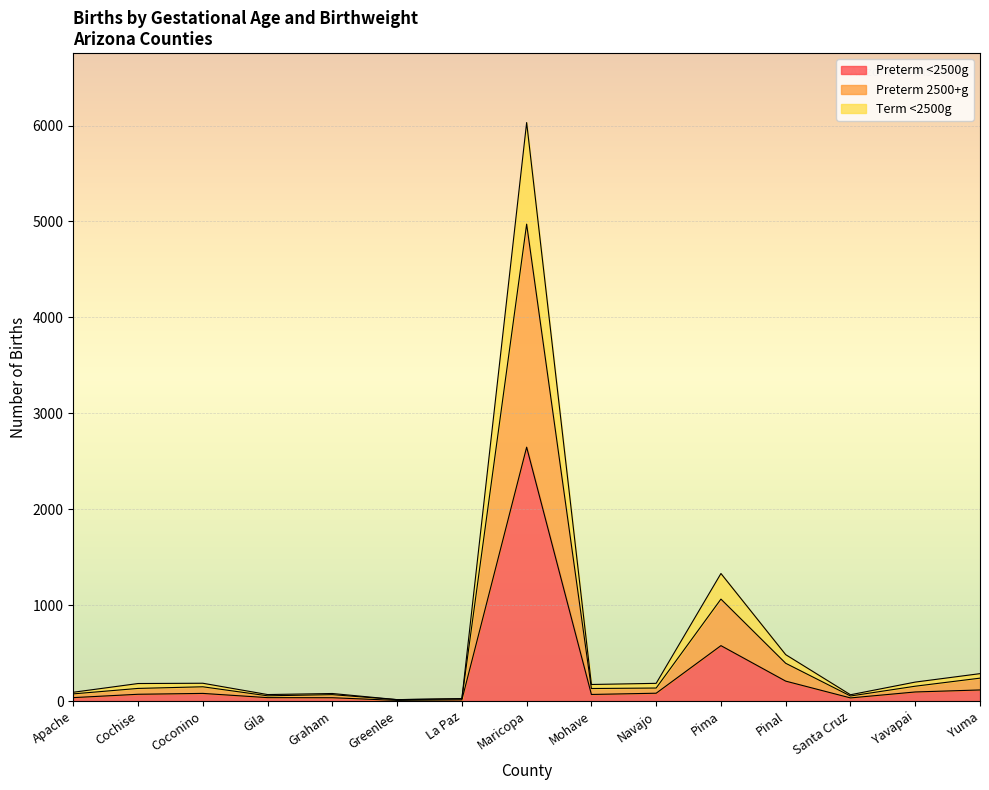

The value of Preterm <2500g at Maricopa is 4228. True or false?

False